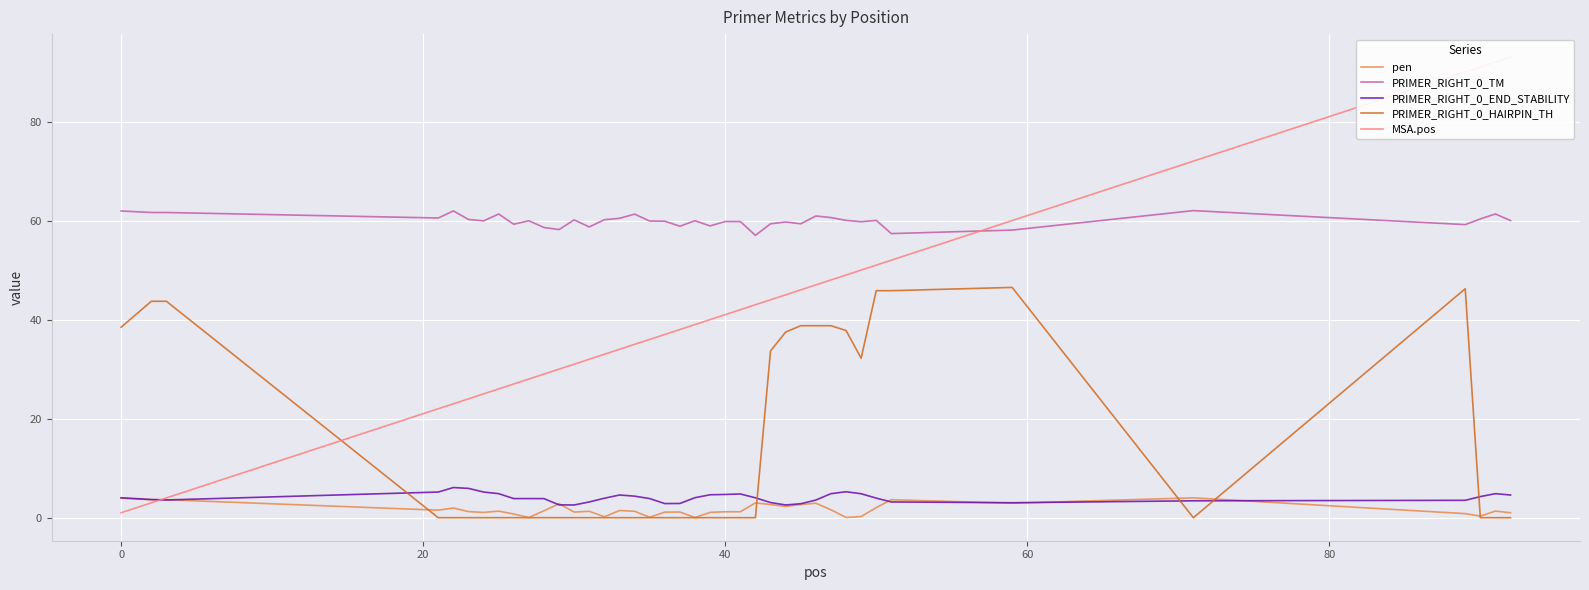

True or false: PRIMER_RIGHT_0_HAIRPIN_TH and PRIMER_RIGHT_0_TM intersect in this chart.

False